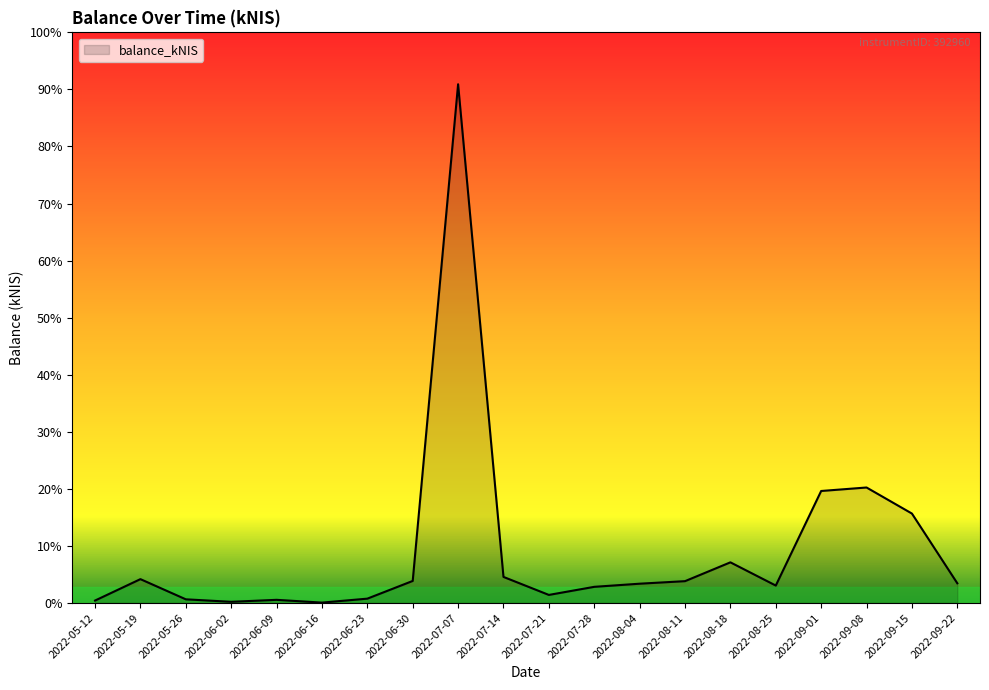

Is this an area chart (filled region under the line)?

Yes